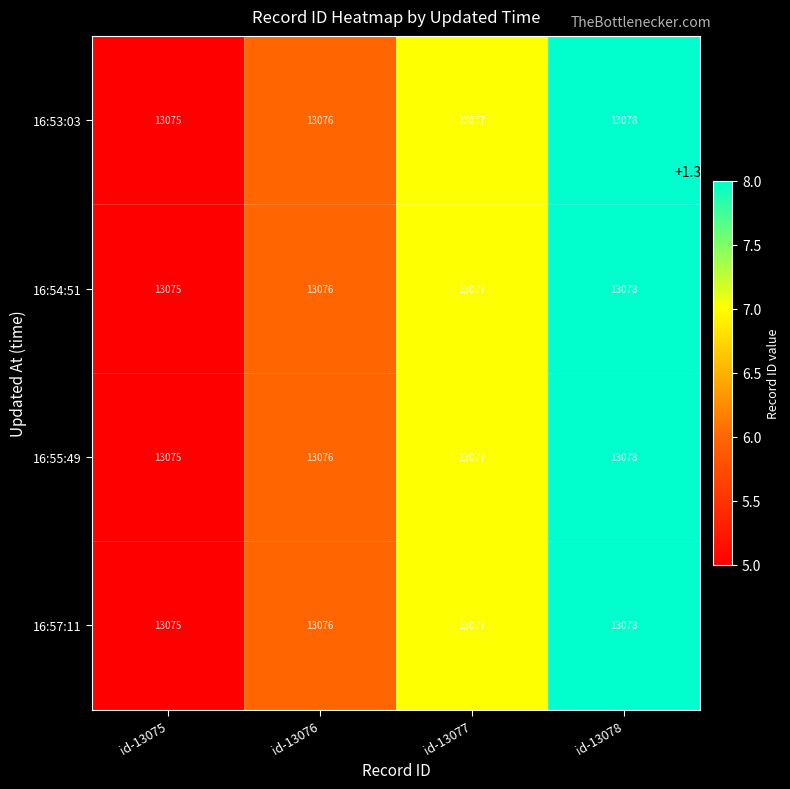

What is the total value across all series at id-13077?

52308